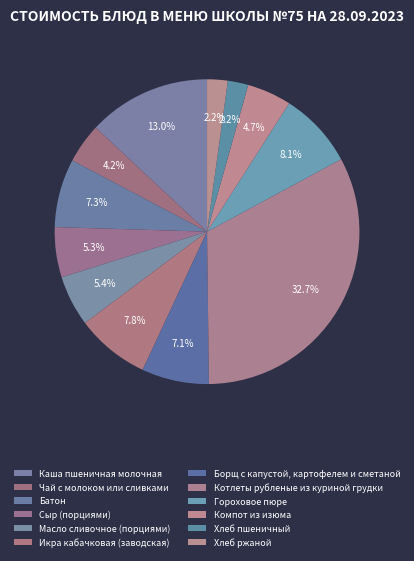

How many segments does this pie chart have?

12